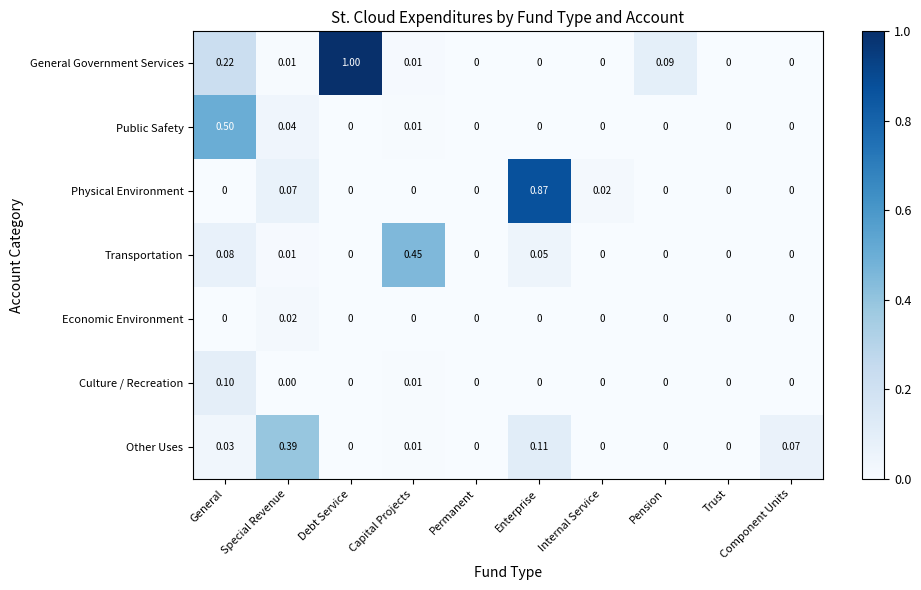

Which series changed the most between Capital Projects and Permanent?

Transportation